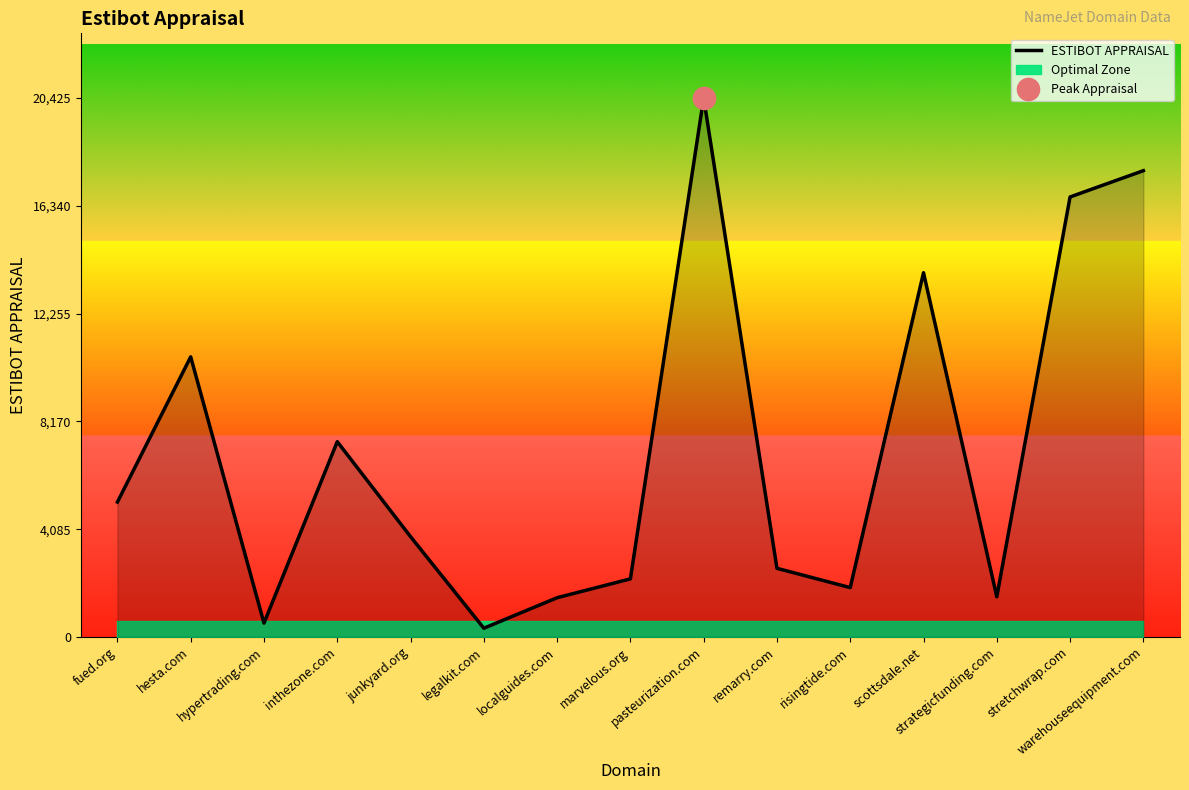

What is the change in value from legalkit.com to pasteurization.com?

+20095